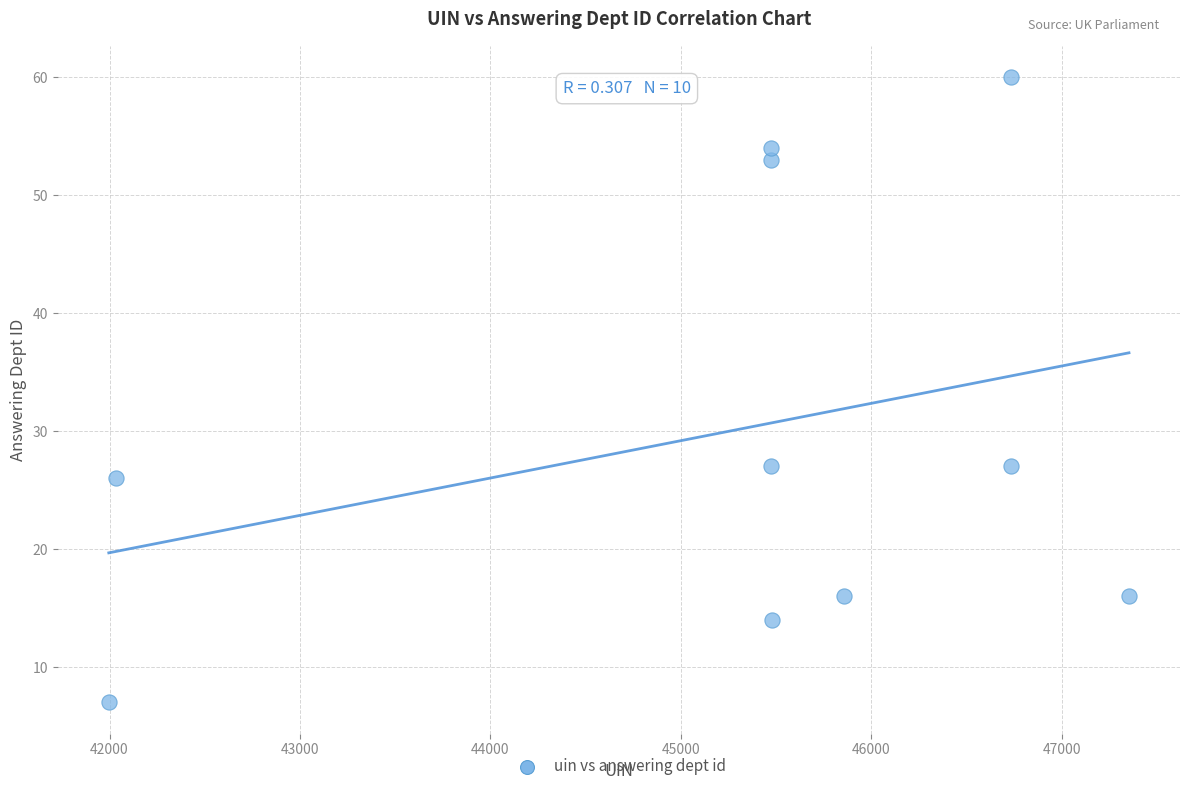

What is the range of X values (max minus min)?

5357